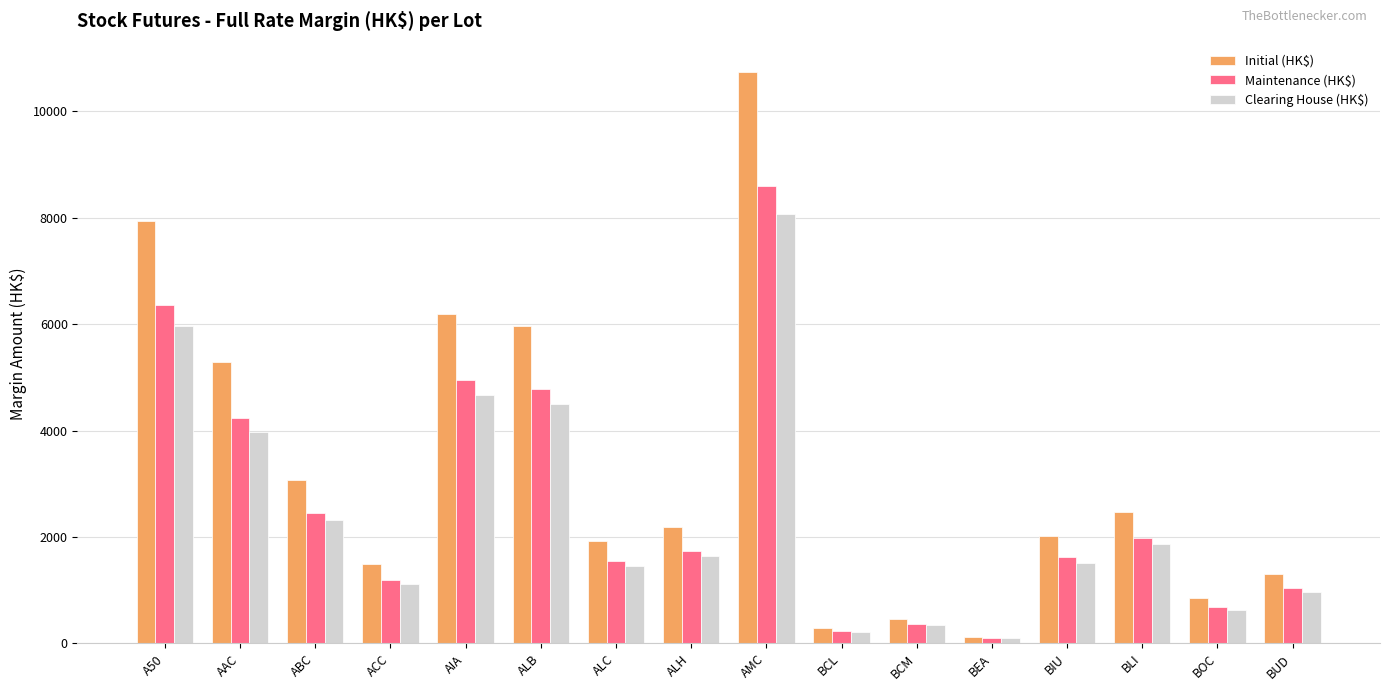

What is the difference between the highest and lowest values at ALC?

478